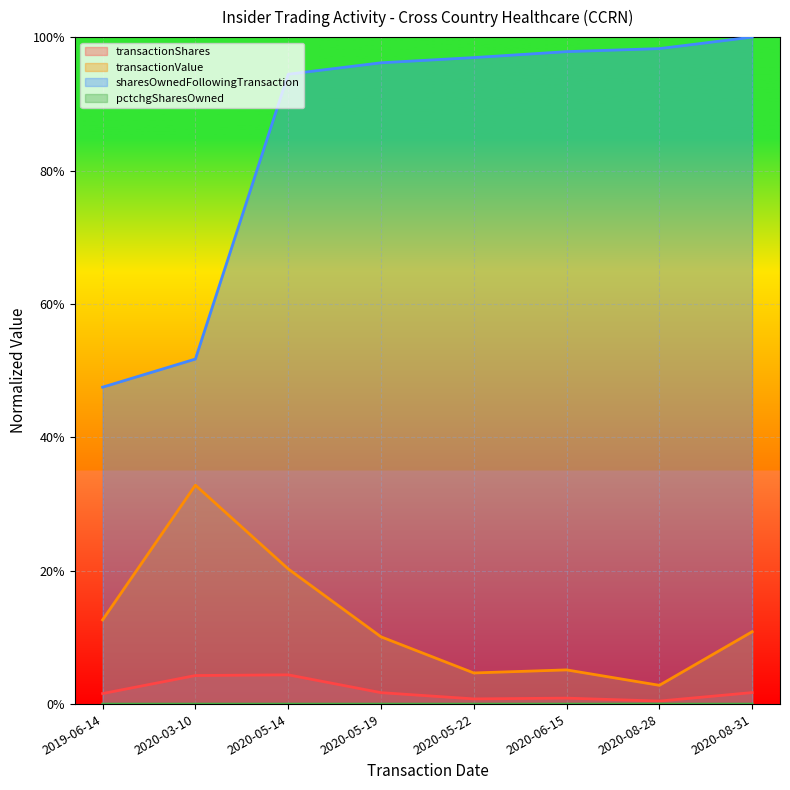

At which label is transactionShares closest to 0?

2020-08-28